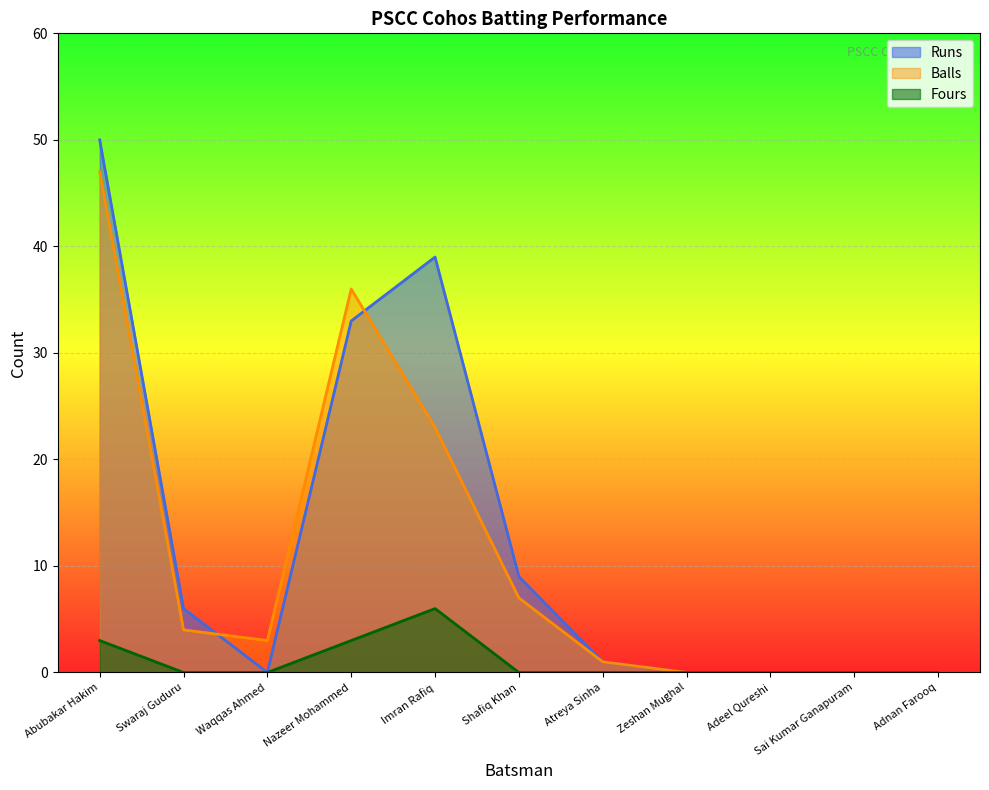

What is the difference between the highest and lowest values at Atreya Sinha?

1